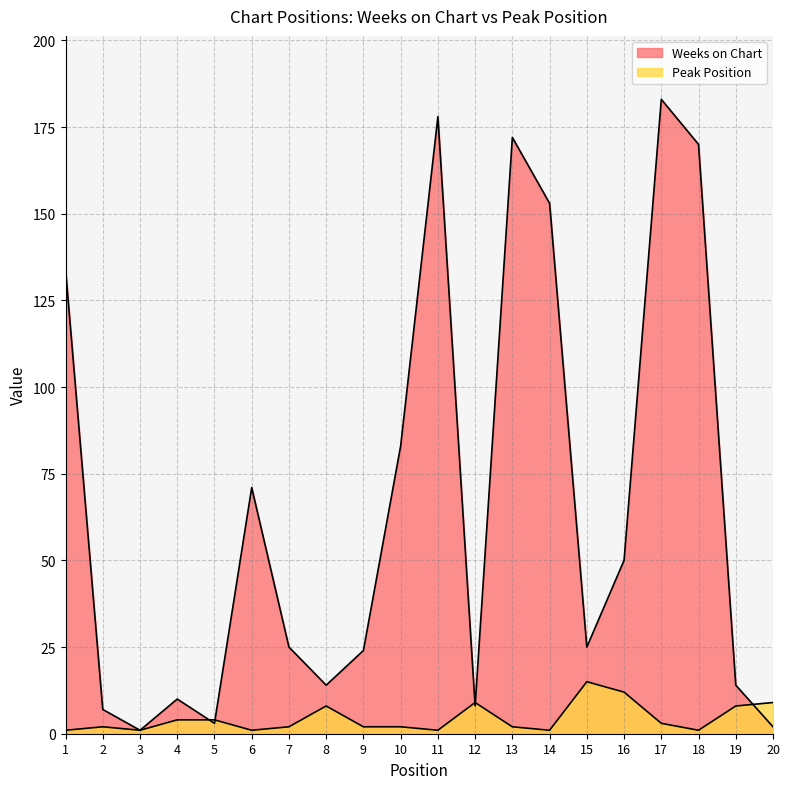

What is the approximate value of Weeks on Chart at 14, to the nearest 10?

150